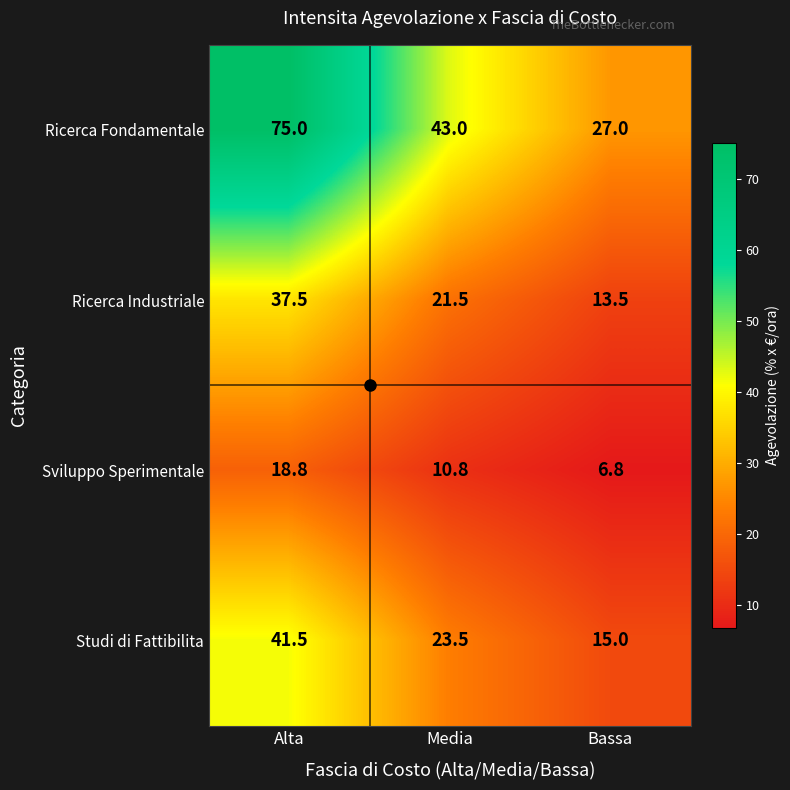

Which label corresponds to the largest value in the chart?

Alta